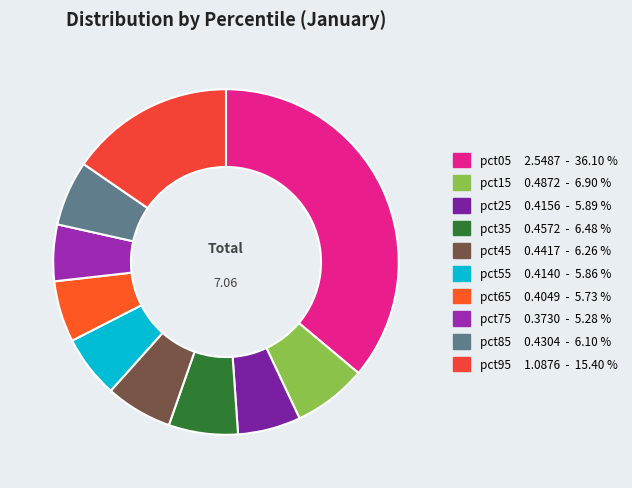

Does any single category account for the majority?

No